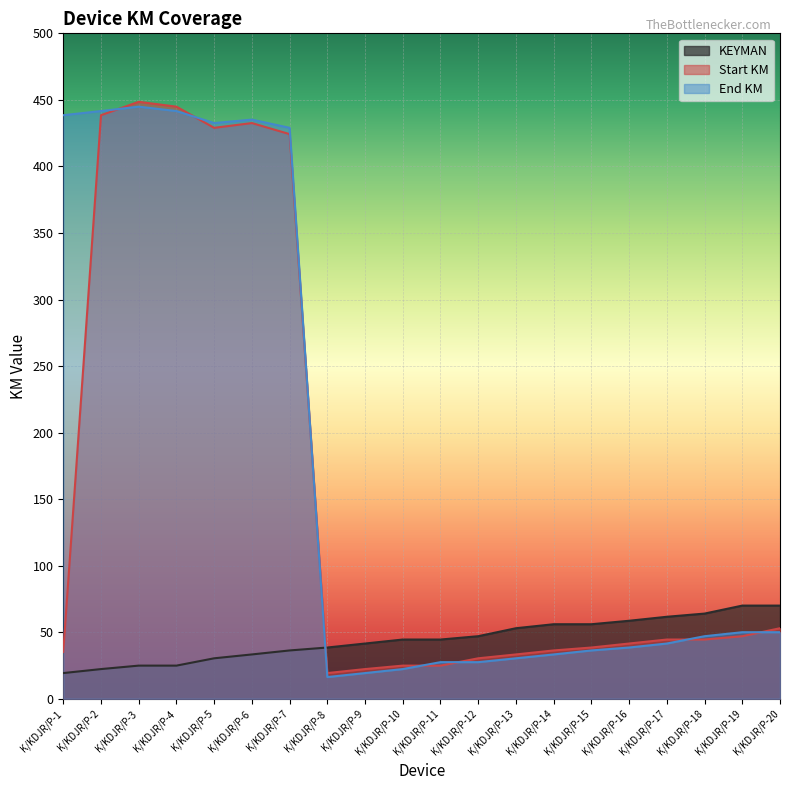

What is the lowest value of the End KM series?

16.3